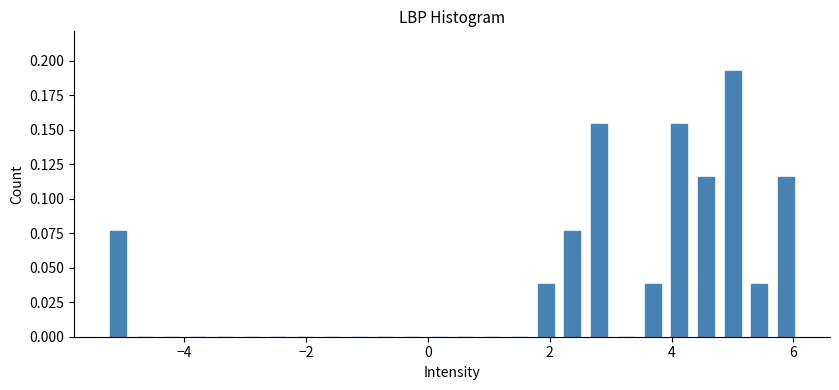

Read against the x-axis, roughly where is the centre of the tallest bar?

5.0